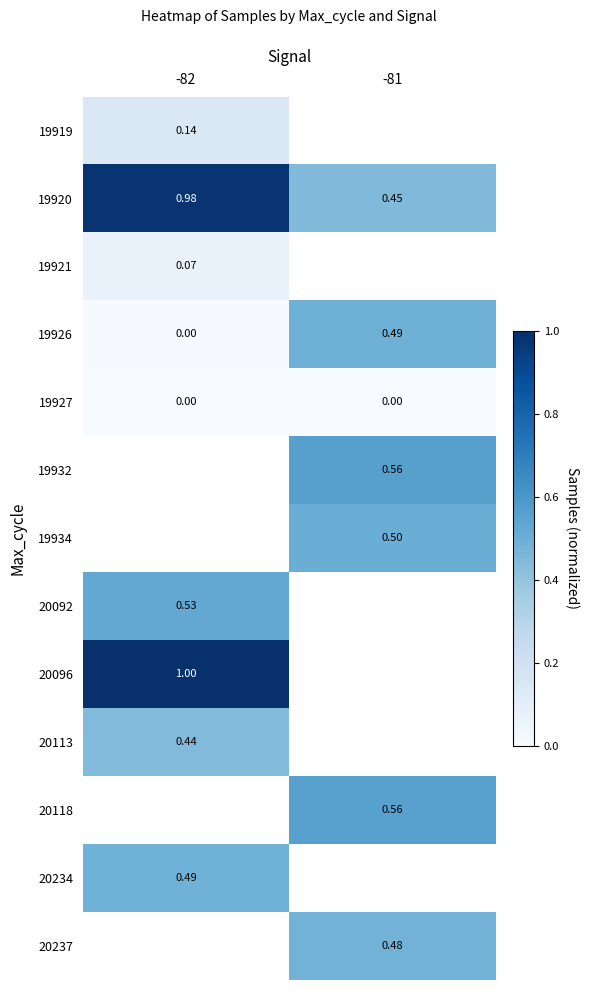

Which category has the lowest value across all series?

-82